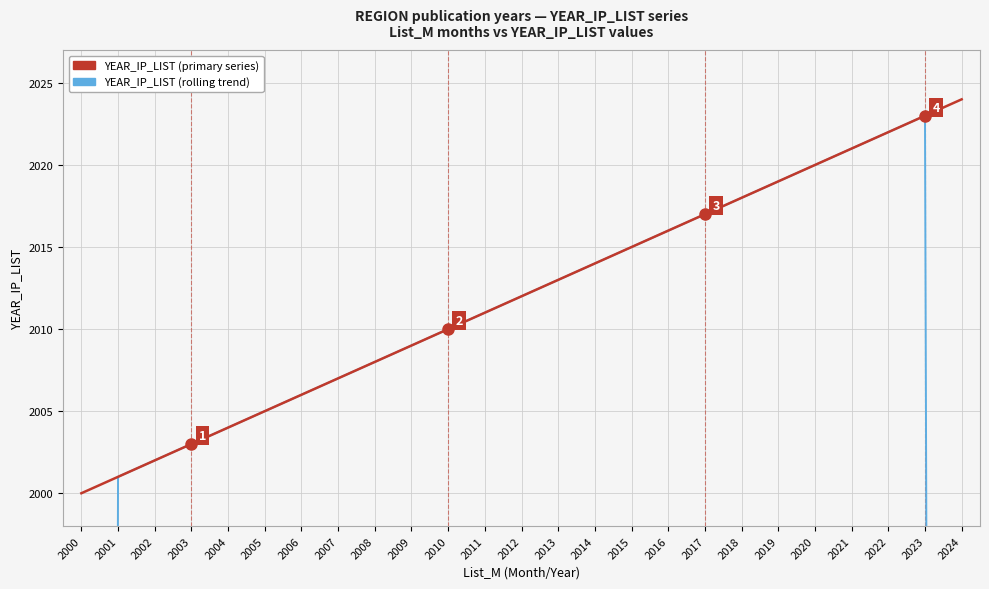

True or false: YEAR_IP_LIST (trend) has more than 2 interior local peaks.

False